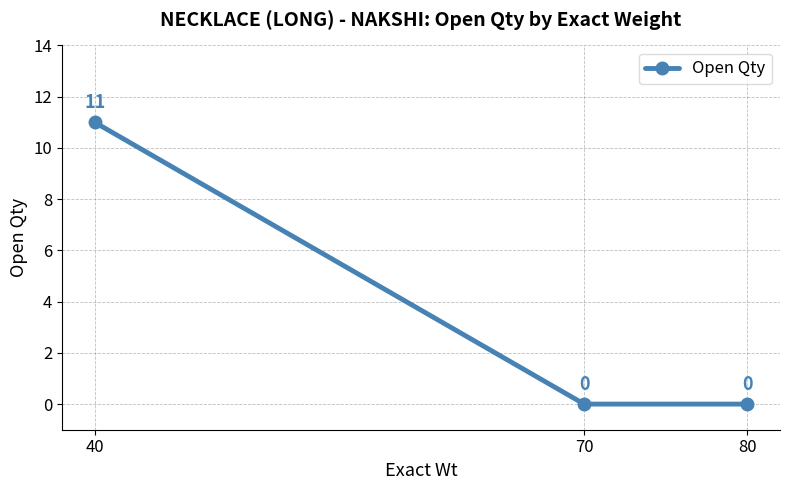

Reading left to right, list all the values displayed in this chart.

40=11	70=0	80=0